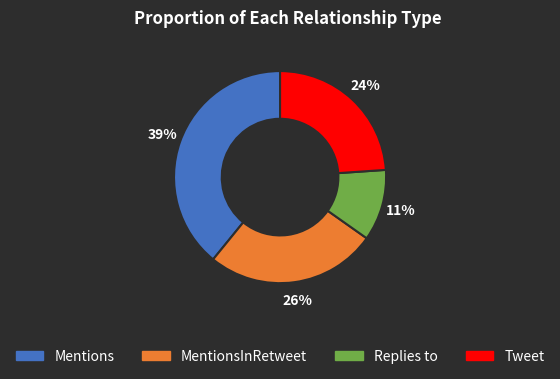

Is there any slice that represents more than half of the pie?

No